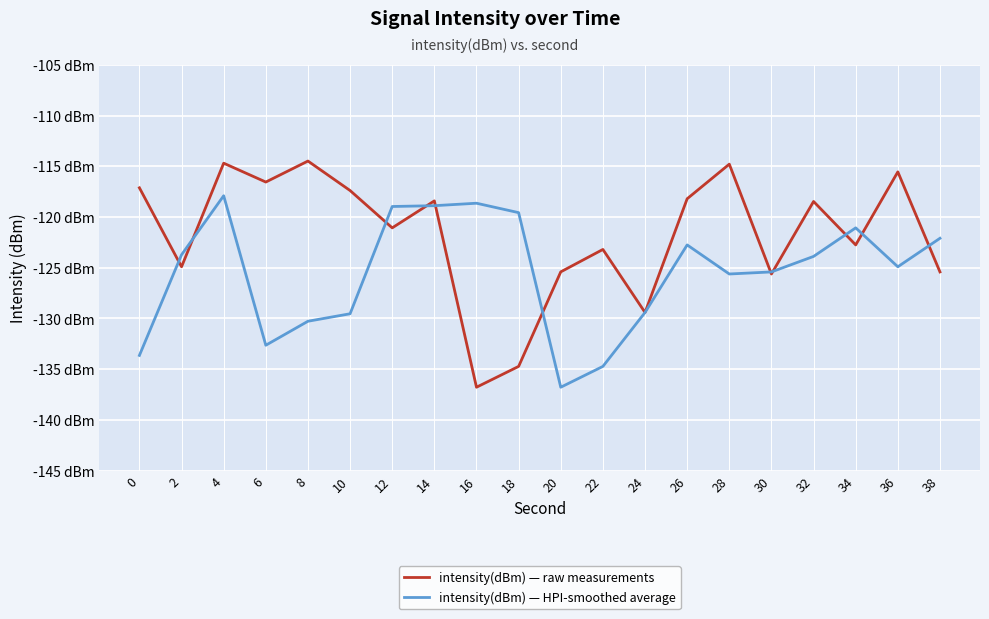

Where is the first local minimum for intensity(dBm) — HPI-smoothed average?

6